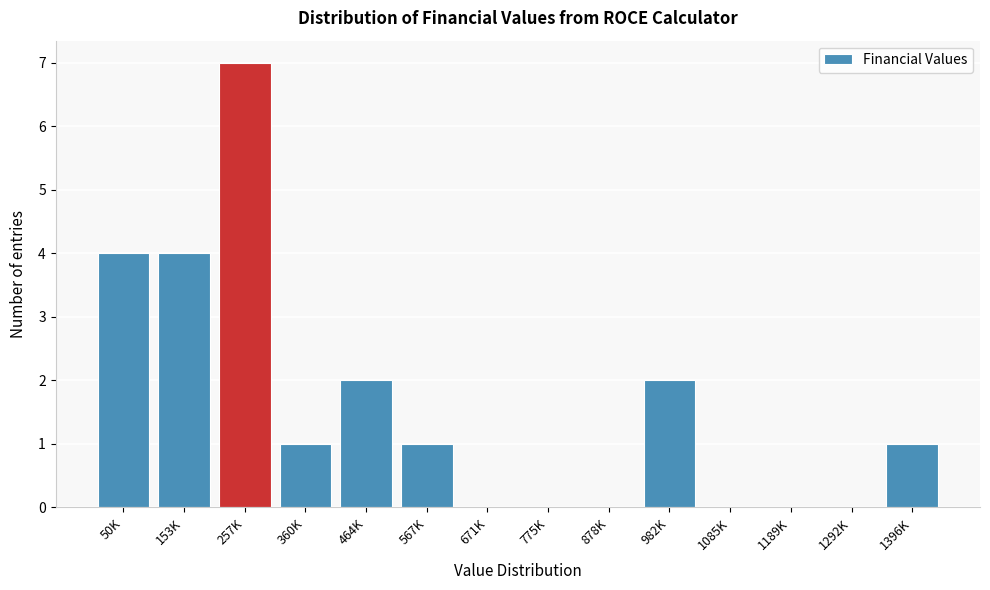

Reading left to right, what are all the values shown in this chart?

50K=4	153K=4	257K=7	360K=1	464K=2	567K=1	671K=0	775K=0	878K=0	982K=2	1085K=0	1189K=0	1292K=0	1396K=1